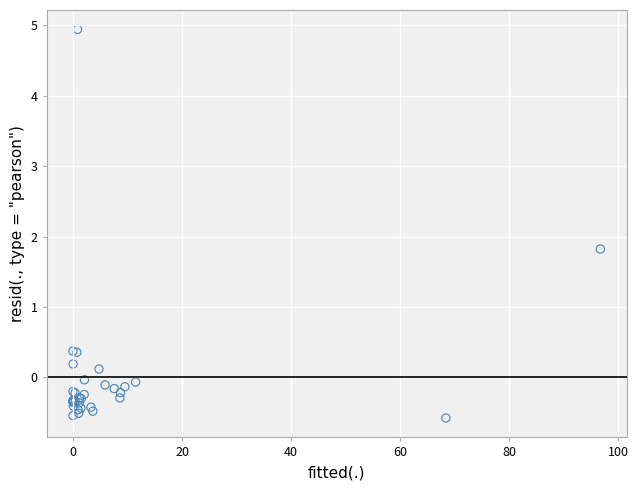

What Y value in the scatter plot is closest to 2?

1.8